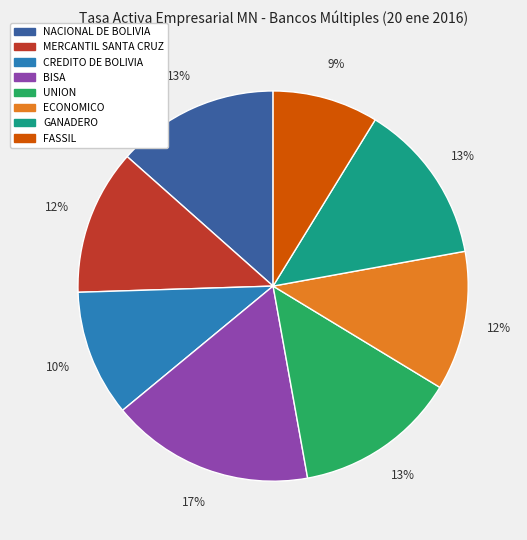

Count the number of slices in the pie.

8